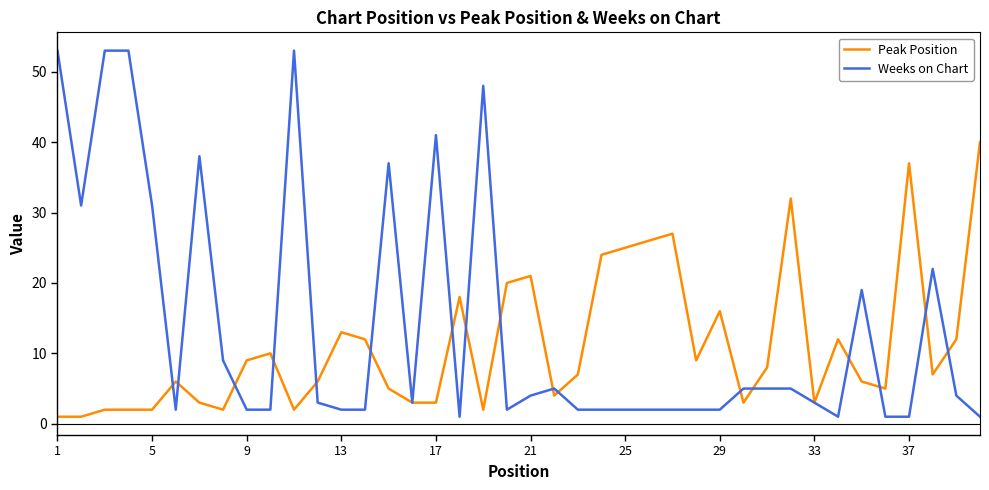

List the series in order of their peak value, highest first.

Weeks on Chart, Peak Position